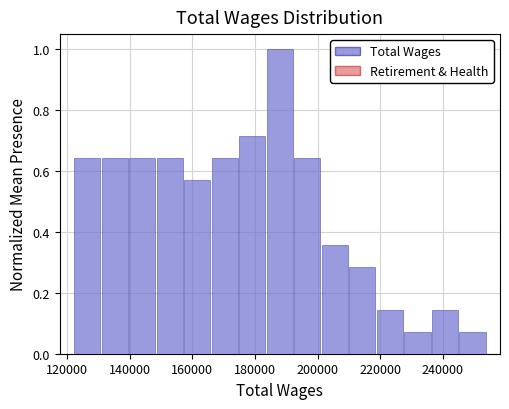

What is the height of the bar covering 184000 to 192000 on the x-axis? Neither the bar edges nor the heights are printed on the chart, so give them approximately, as read against the axes.

1.00